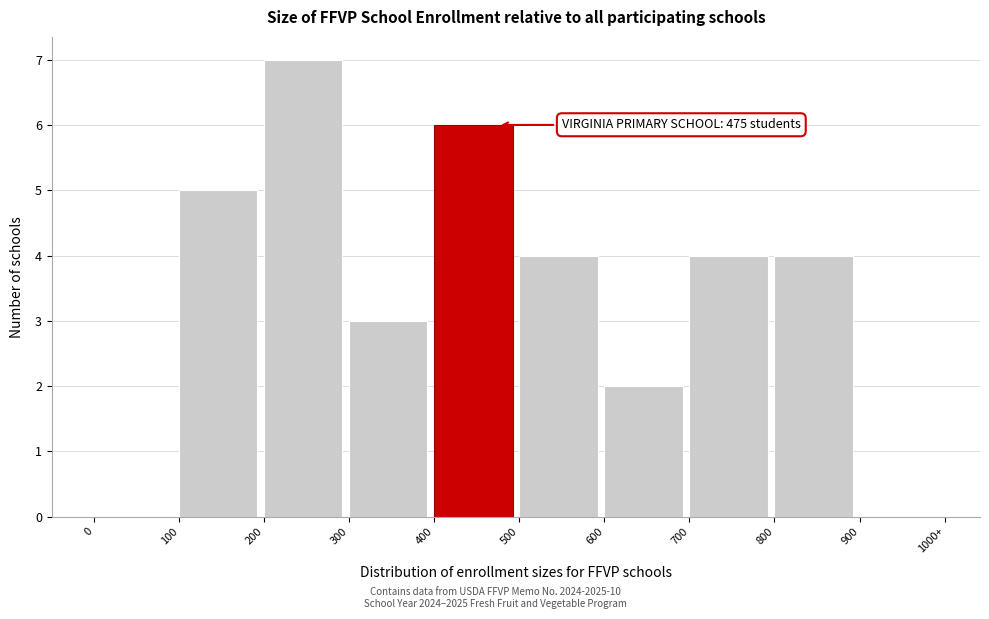

What is the greatest value displayed?

7